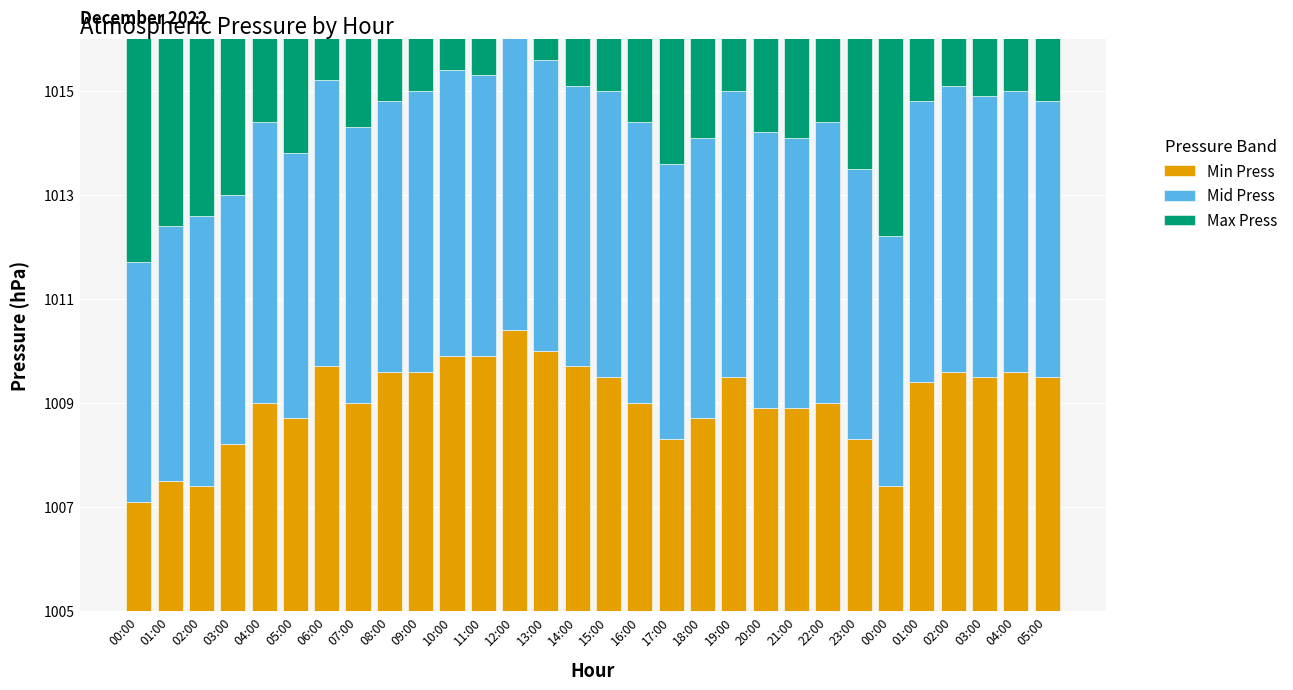

What is the sum of the Max Press values at 17:00 and 03:00?

12.9